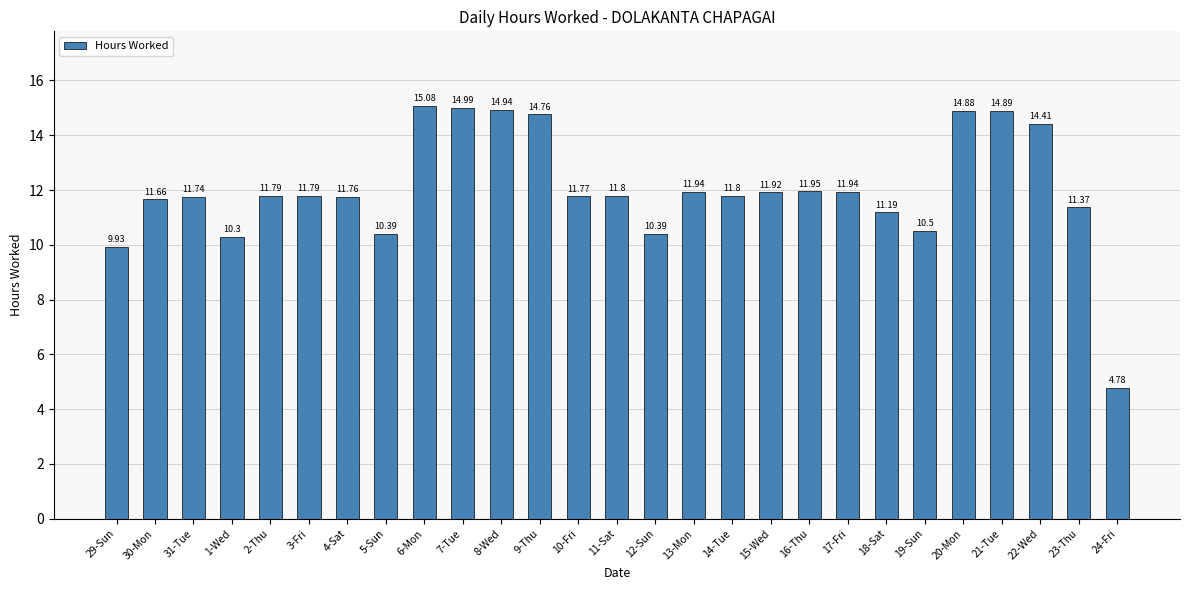

What is the label of the 24th bar from the left?

21-Tue